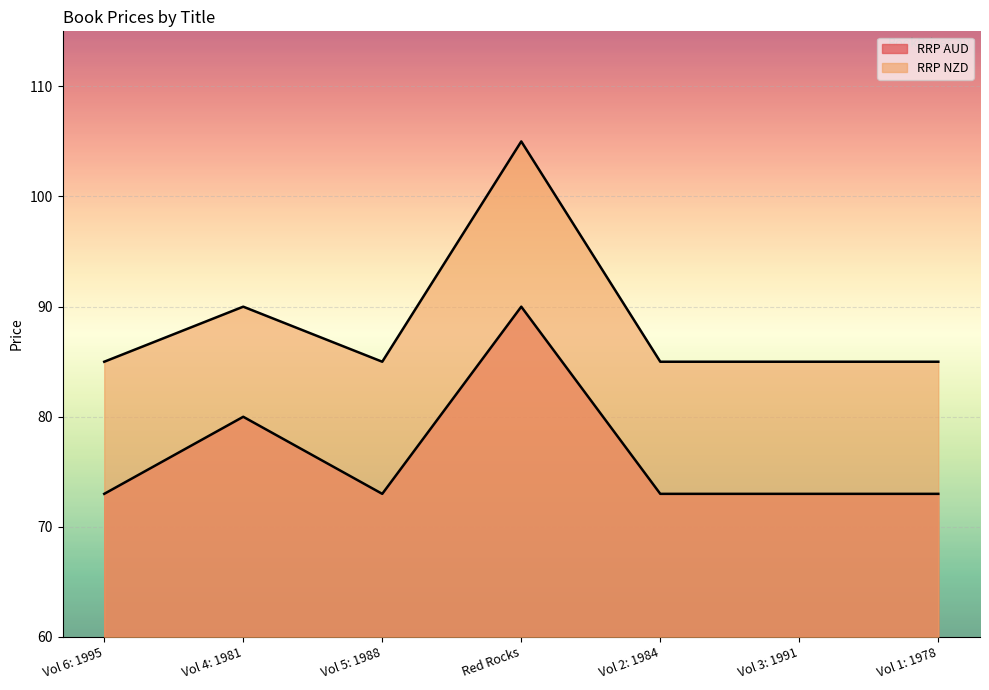

True or false: RRP AUD and RRP NZD intersect in this chart.

False